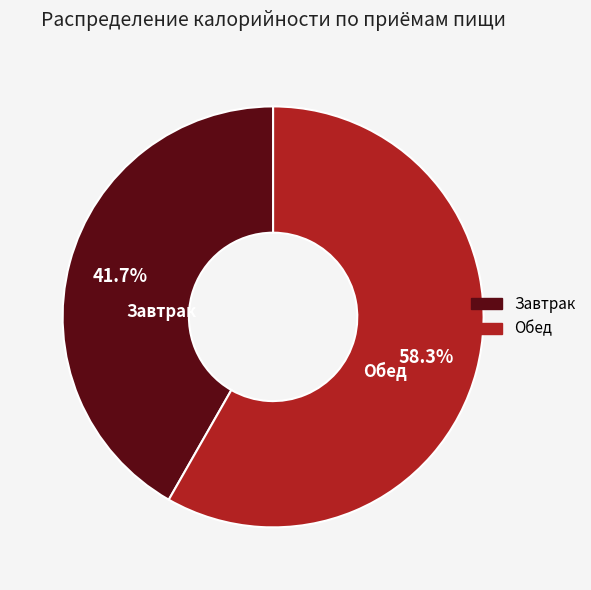

What is the largest slice in the pie chart?

Обед